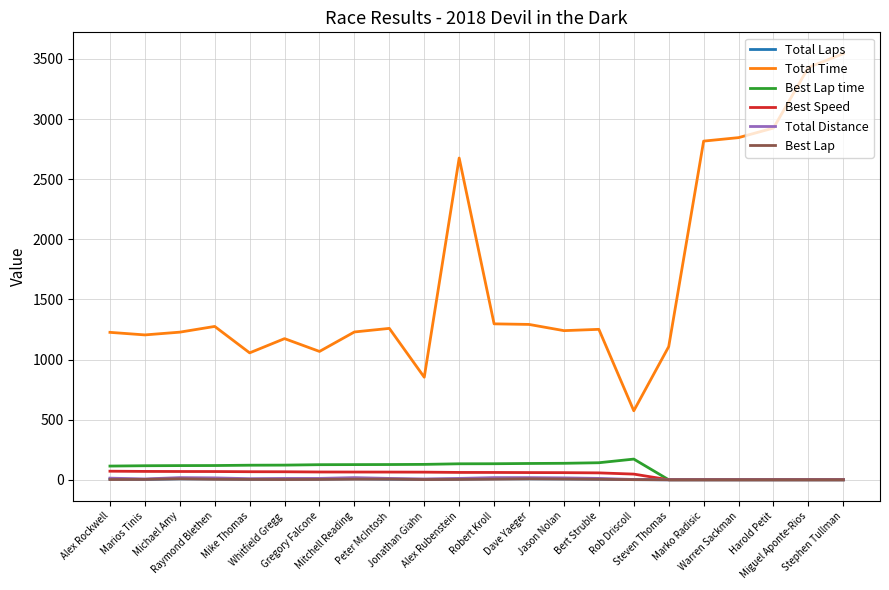

Which series changed the most between Jason Nolan and Warren Sackman?

Total Time